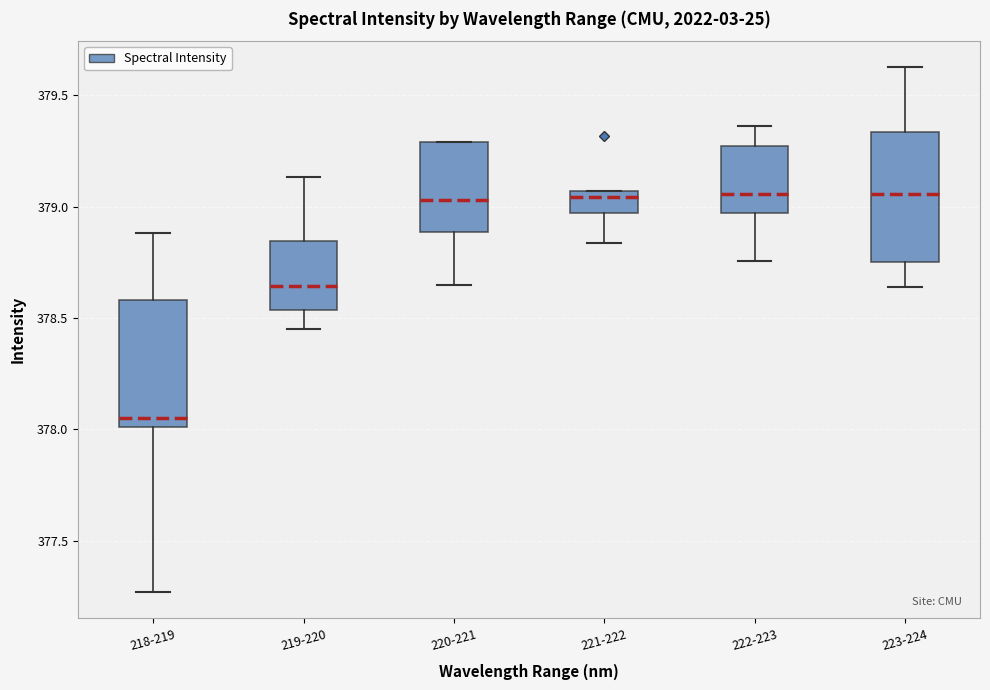

Reading left to right, read every box against the y-axis: the position of its median line, the range the box covers, and the ends of its whiskers. The values are not printed on the chart, so give them approximately, as read against the axis.

218-219: median 378.05, box 378.00 to 378.60, whiskers 377.25 to 378.90
219-220: median 378.65, box 378.55 to 378.85, whiskers 378.45 to 379.15
220-221: median 379.05, box 378.90 to 379.30, whiskers 378.65 to 379.30
221-222: median 379.05 (just below the box's upper edge), box 378.95 to 379.05, whiskers 378.85 to 379.05
222-223: median 379.05, box 378.95 to 379.25, whiskers 378.75 to 379.35
223-224: median 379.05, box 378.75 to 379.35, whiskers 378.65 to 379.65